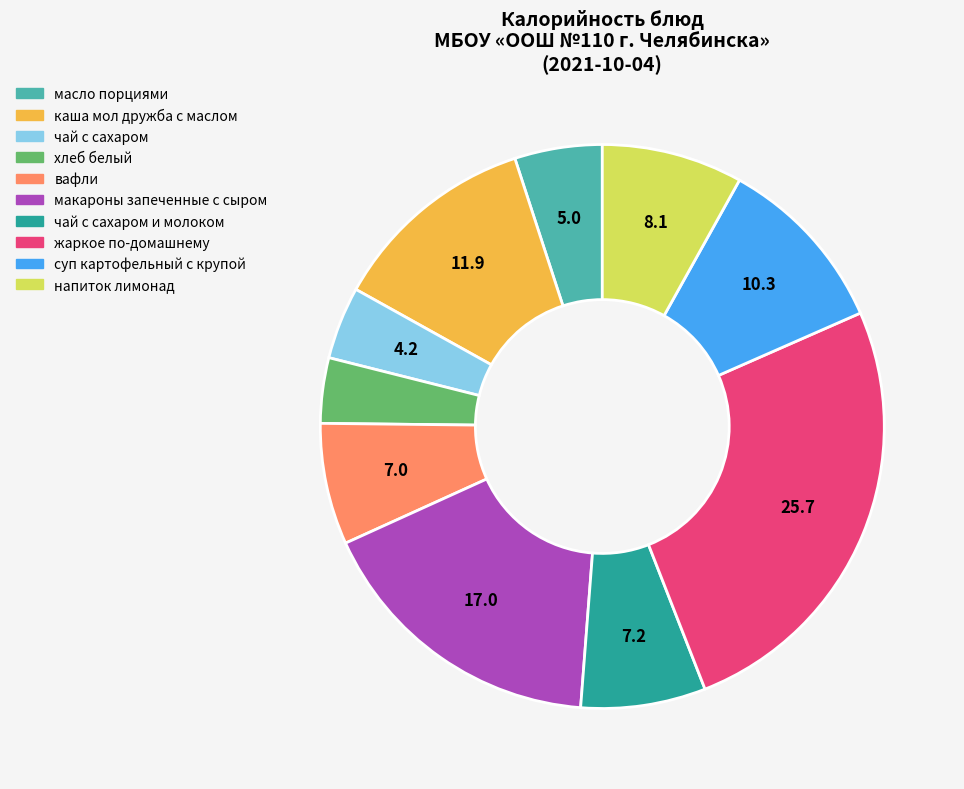

Is there a majority slice in this chart?

No